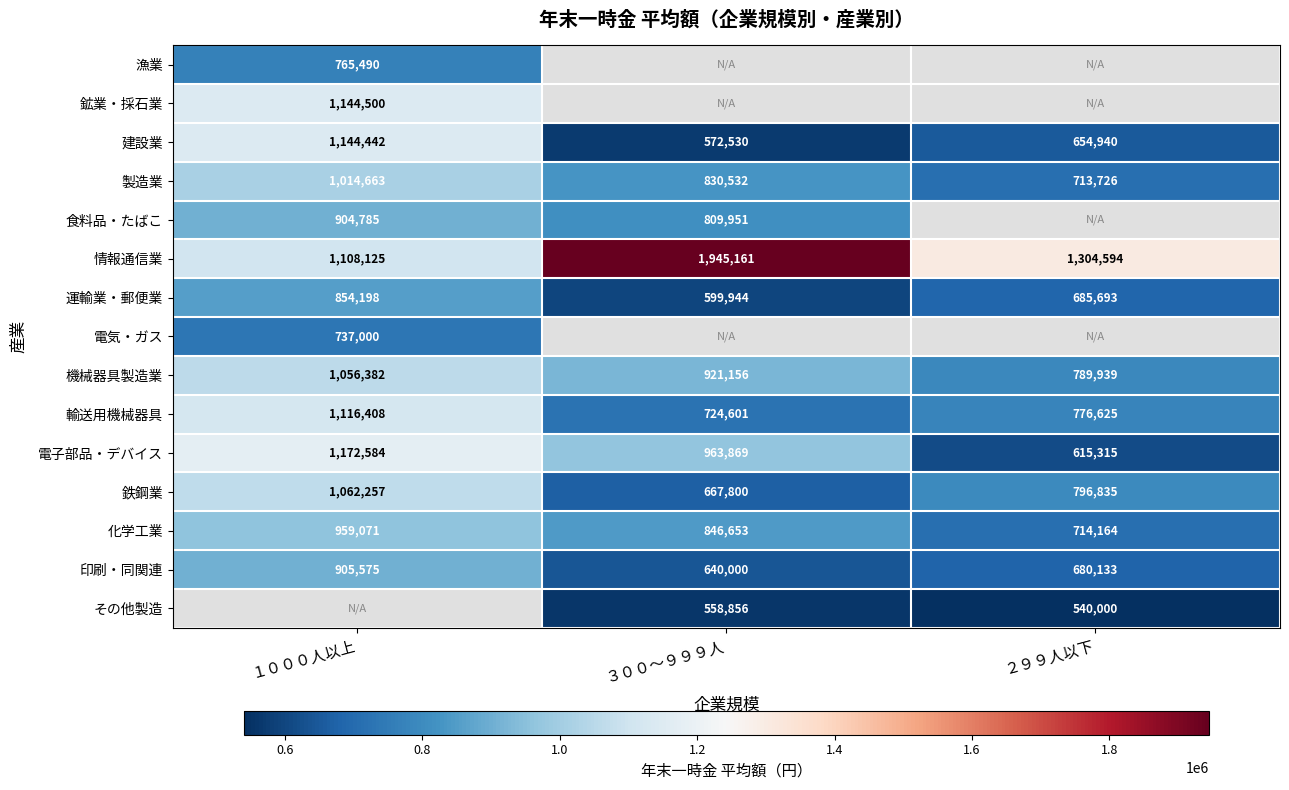

At which label does 電子部品・デバイス reach its minimum?

２９９人以下